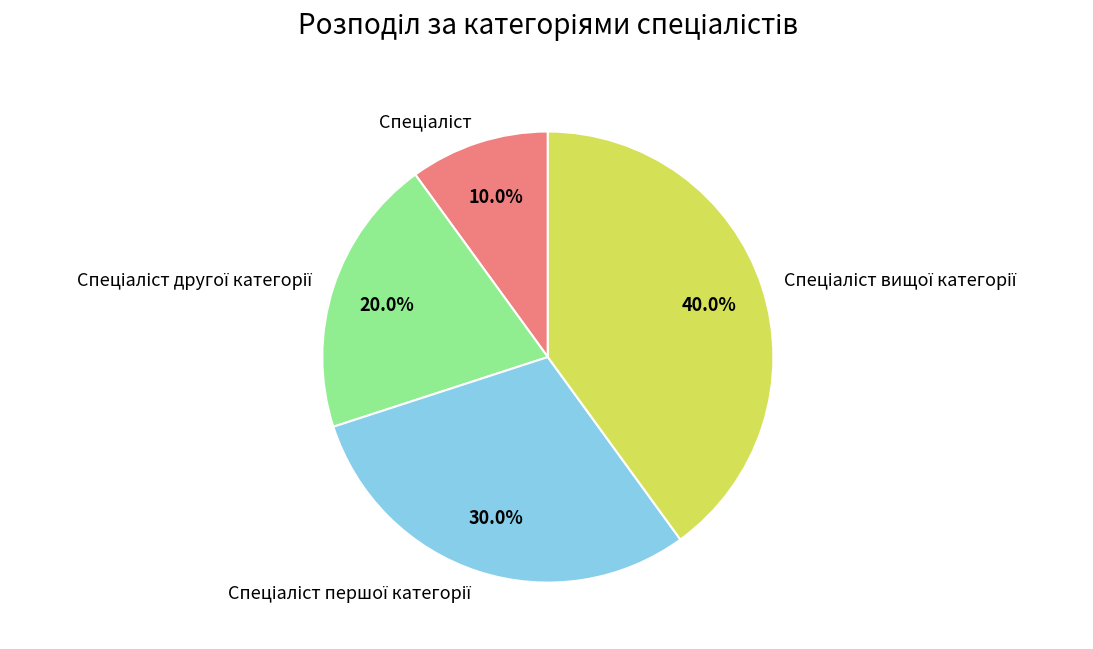

Is there a majority slice in this chart?

No